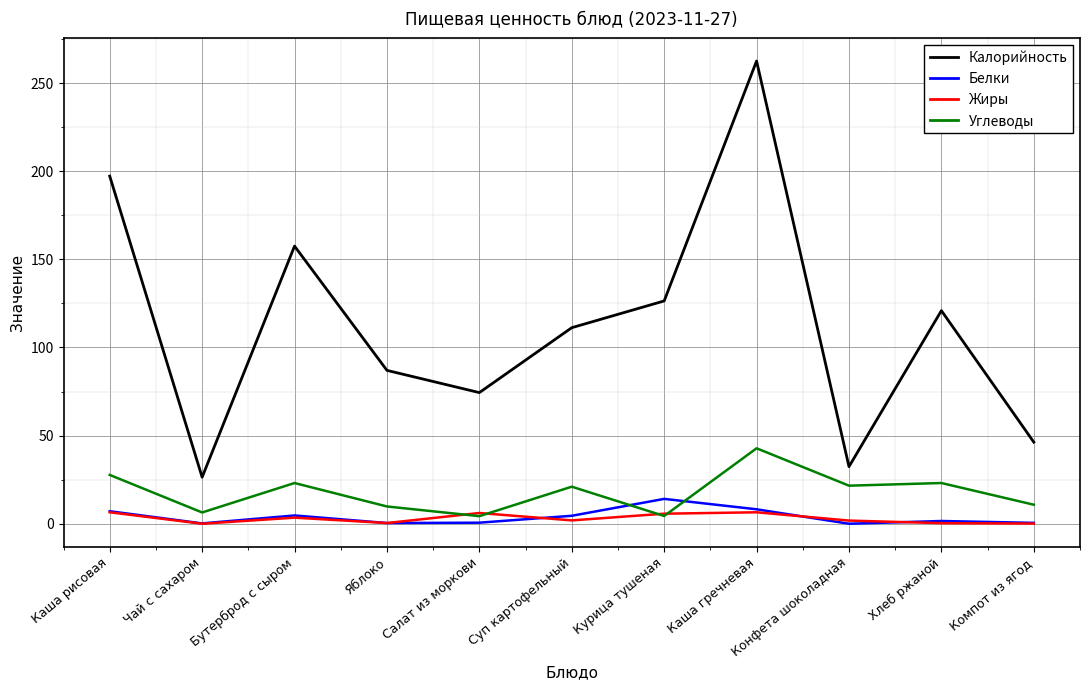

What is the sum of the Белки values at Чай с сахаром and Каша рисовая?

7.3